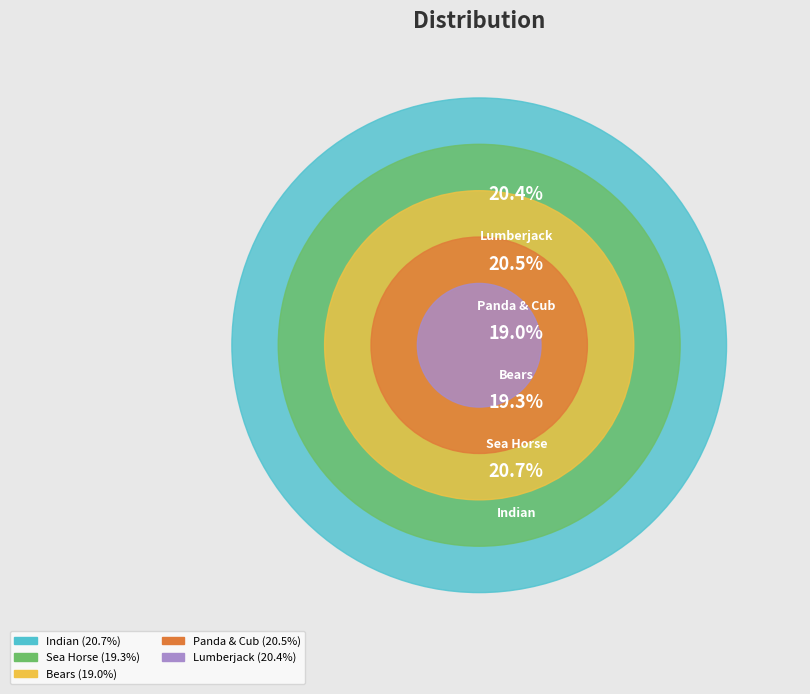

The Panda & Cub slice represents 20% of the pie. True or false?

True